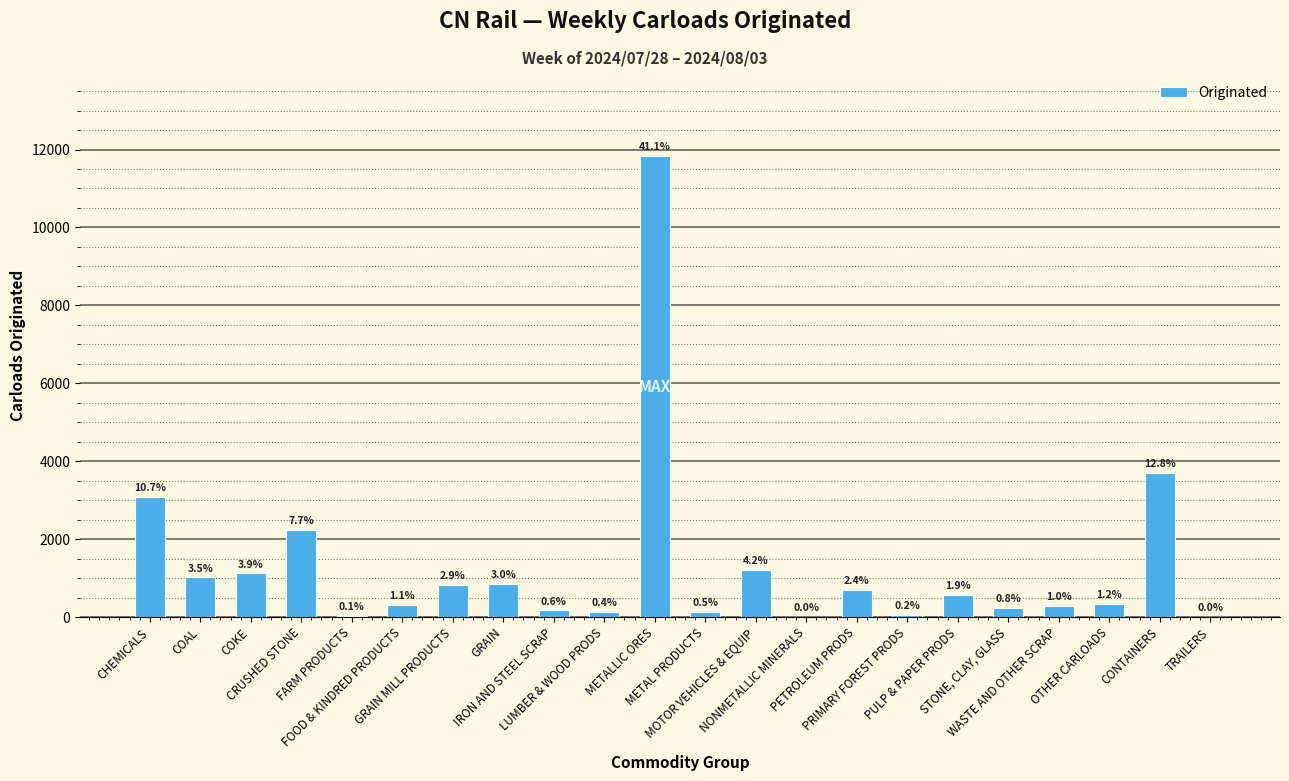

Reading left to right, transcribe all the data shown in this chart.

CHEMICALS=3088	COAL=1015	COKE=1118	CRUSHED STONE=2231	FARM PRODUCTS=27	FOOD & KINDRED PRODUCTS=314	GRAIN MILL PRODUCTS=834	GRAIN=851	IRON AND STEEL SCRAP=170	LUMBER & WOOD PRODS=127	METALLIC ORES=11834	METAL PRODUCTS=140	MOTOR VEHICLES & EQUIP=1207	NONMETALLIC MINERALS=0	PETROLEUM PRODS=691	PRIMARY FOREST PRODS=56	PULP & PAPER PRODS=561	STONE, CLAY, GLASS=244	WASTE AND OTHER SCRAP=276	OTHER CARLOADS=344	CONTAINERS=3700	TRAILERS=0